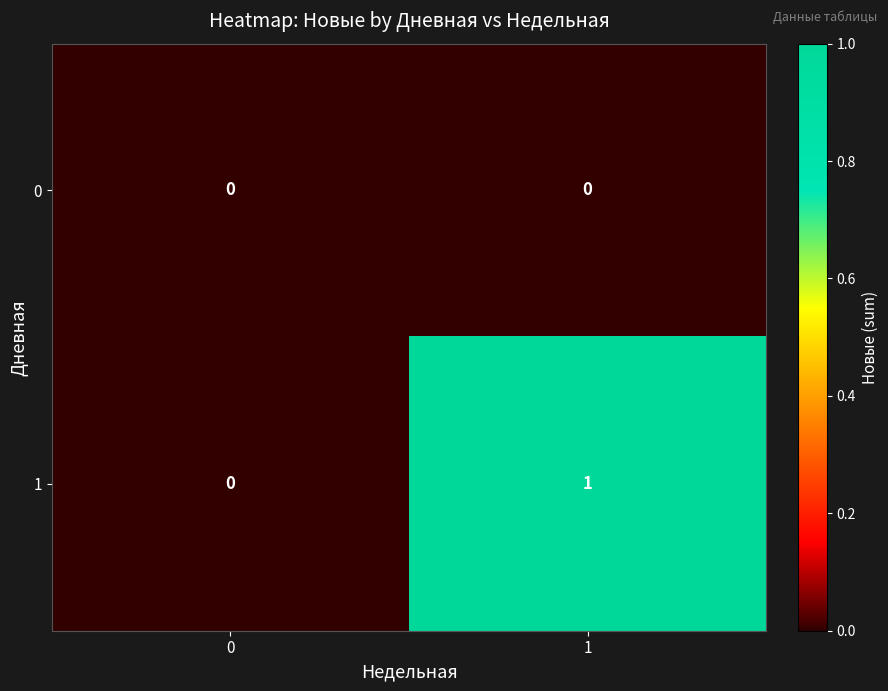

Which series has the widest spread of values?

1